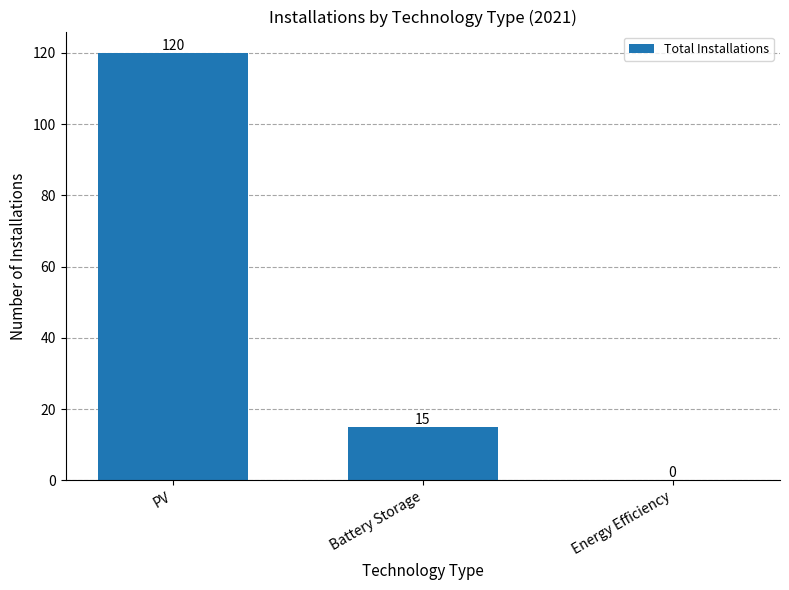

The value at Battery Storage is 9. True or false?

False